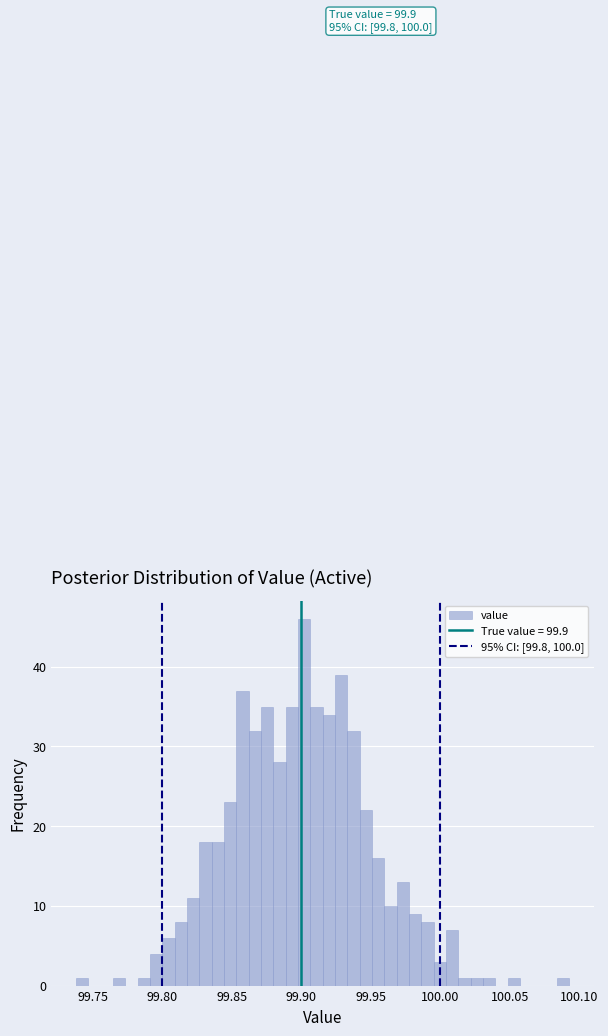

Read against the x-axis, roughly where is the centre of the tallest bar?

99.900